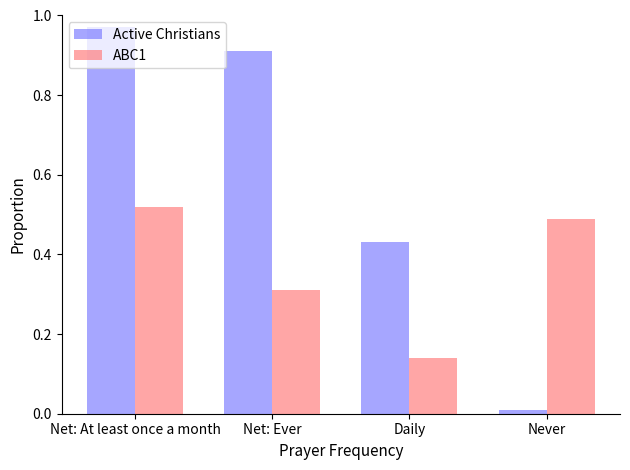

What is the average value of the Active Christians series?

0.6